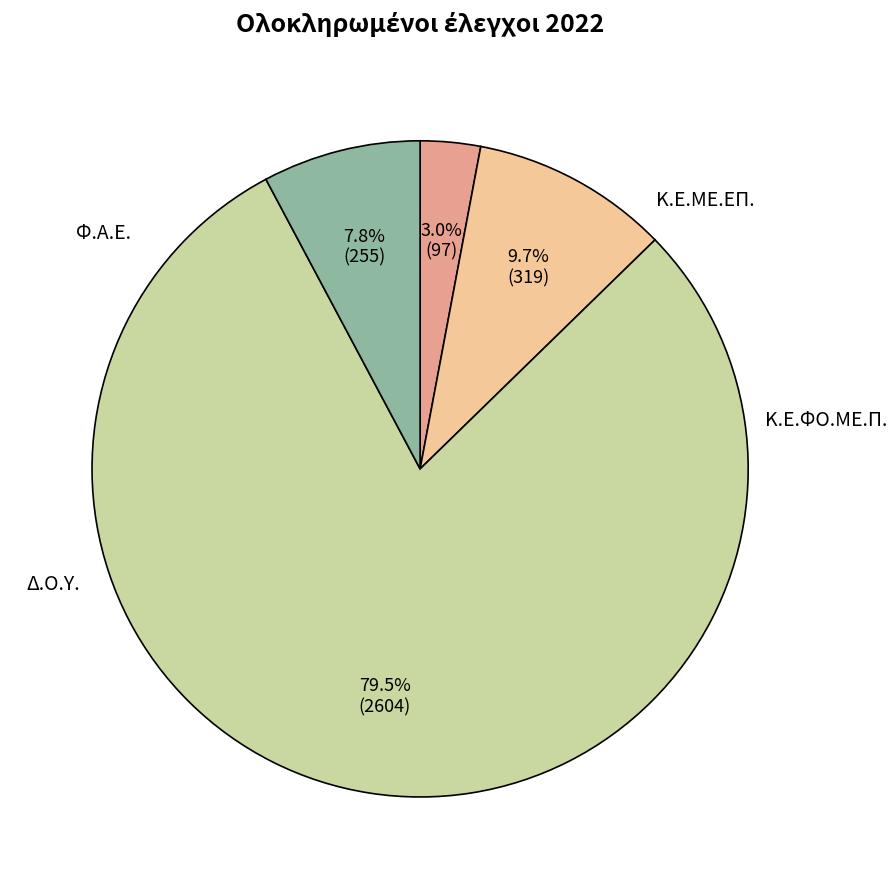

Does any single category account for the majority?

Yes